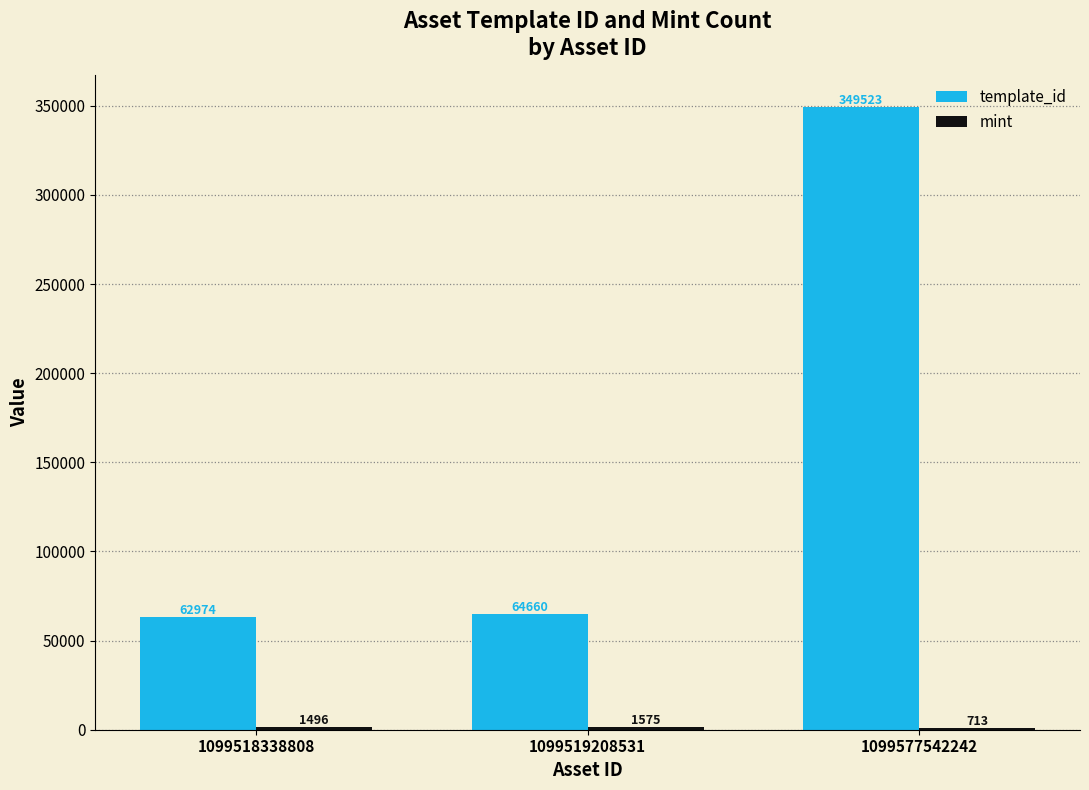

How many series are shown in this chart?

2